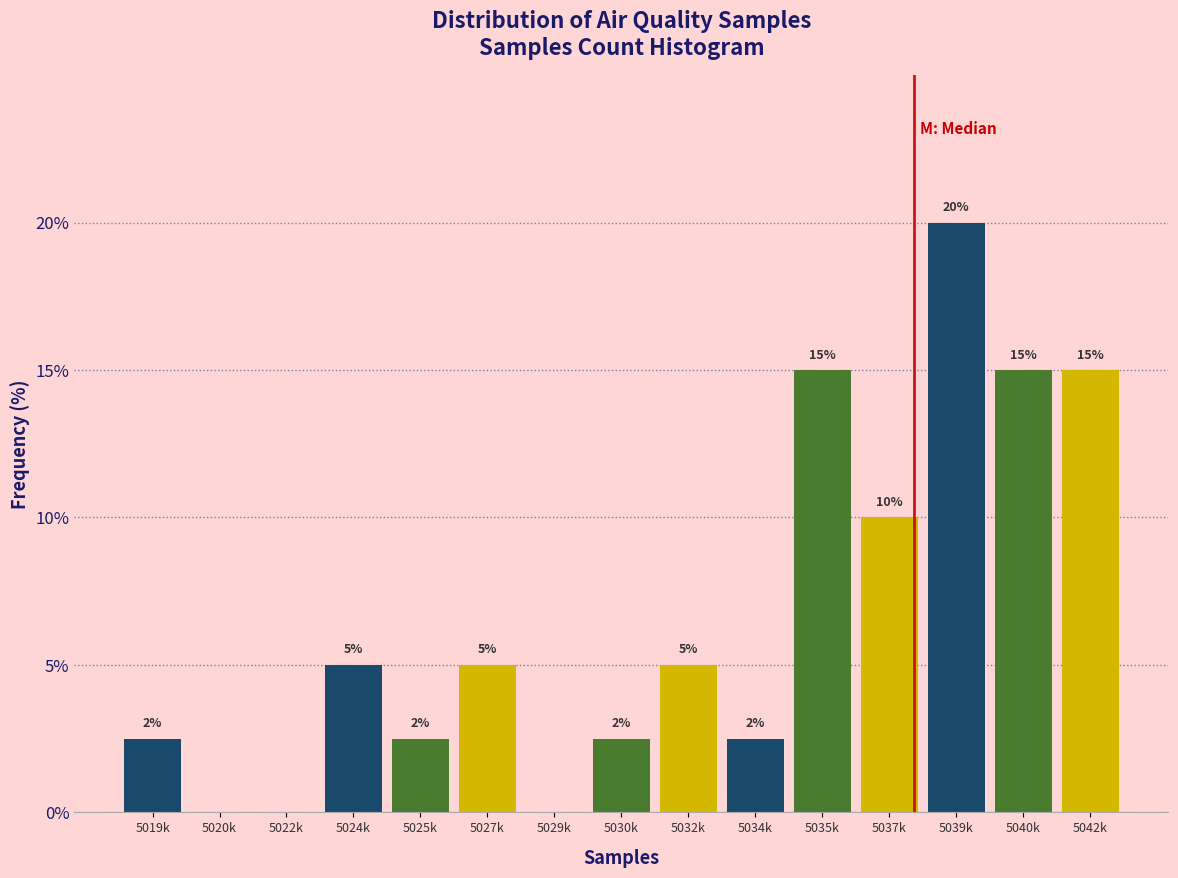

What is the change in value from 5039k to 5042k?

-5.0